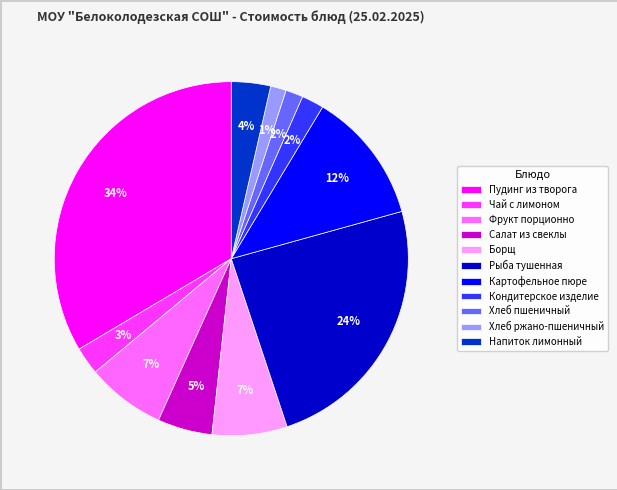

How many segments does this pie chart have?

11